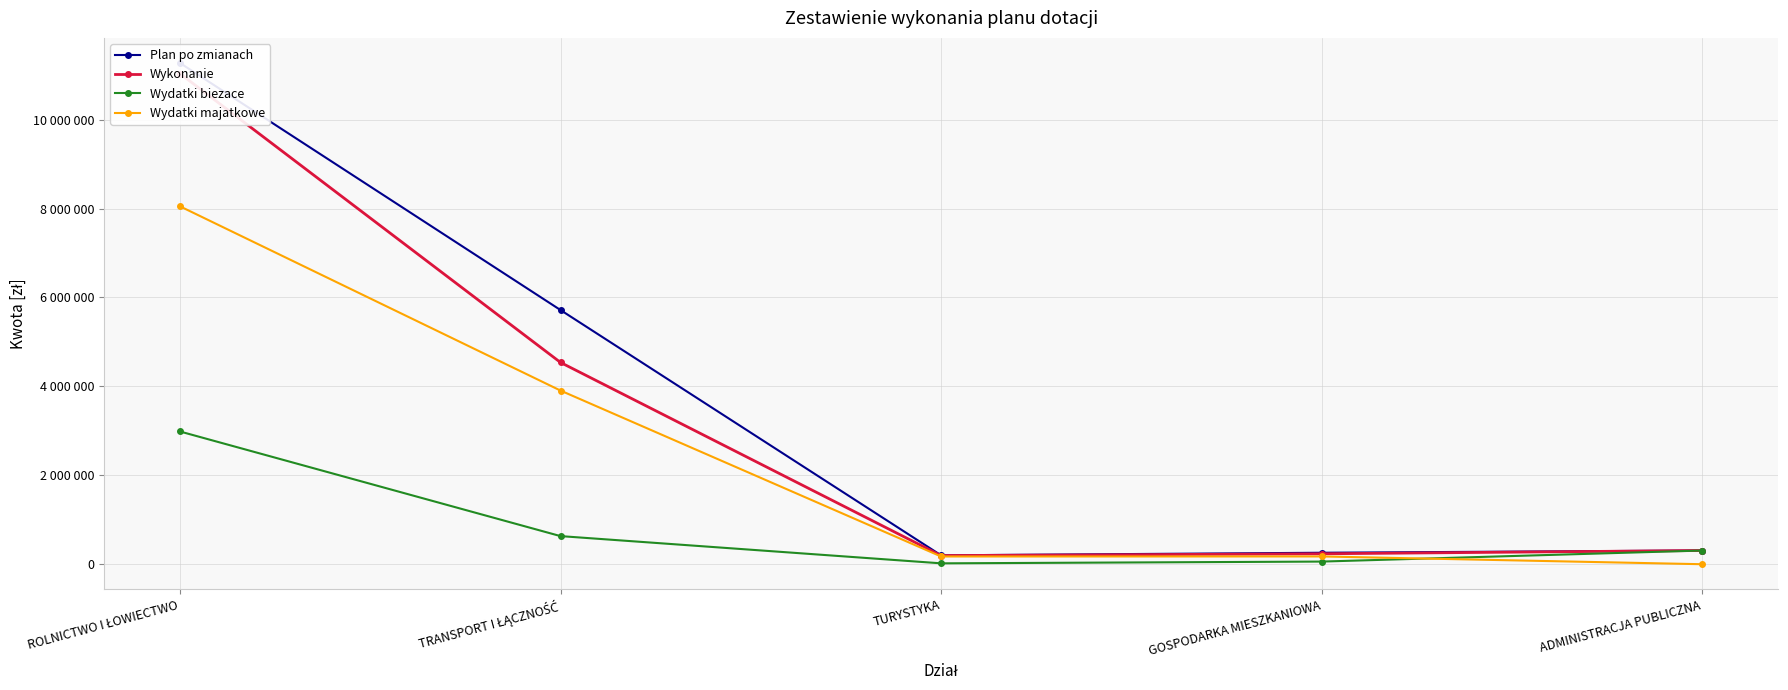

Reading right to left, what are all the values shown in this chart?

Plan po zmianach: 308597	258074	200000	5716800	11273769
Wykonanie: 308597	234557	194163	4538189	11035666
Wydatki biezace: 308597	59566	20000	632389	2985779
Wydatki majatkowe: 0	174991	174163	3905800	8049887